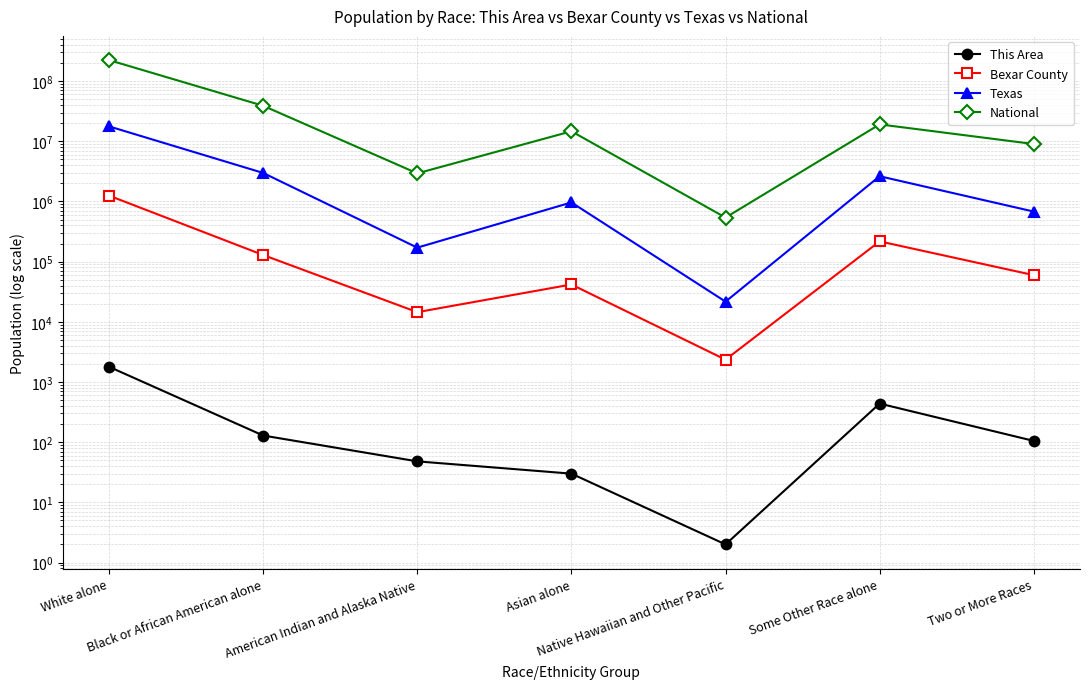

What is the maximum value for National?

223553265